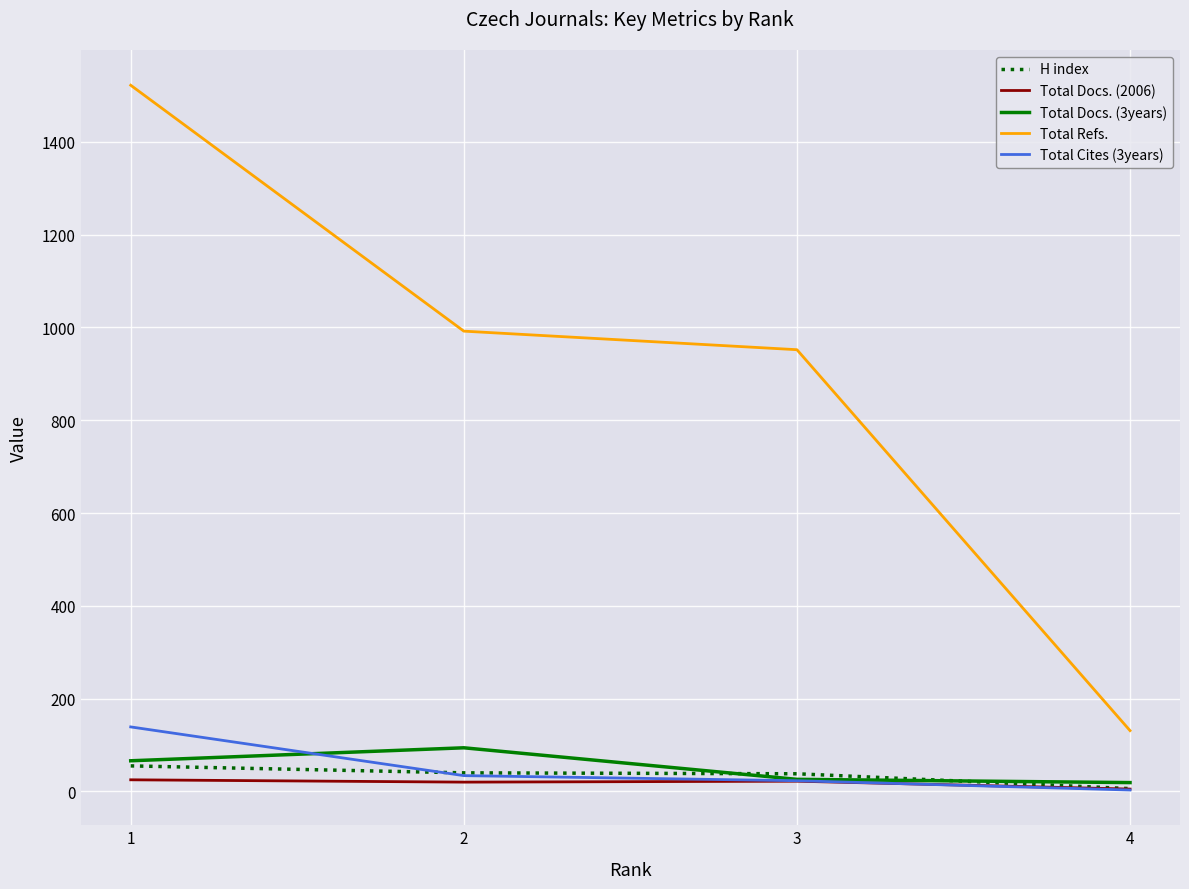

What is the total value across all series at 4?

164